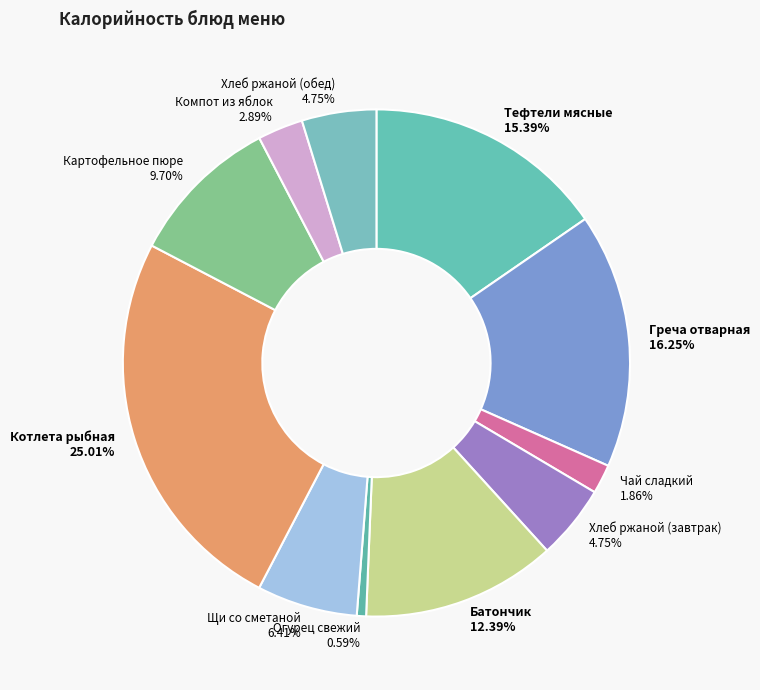

Approximately how many times larger is the value at Хлеб ржаной (обед) compared to Котлета рыбная?

0.2